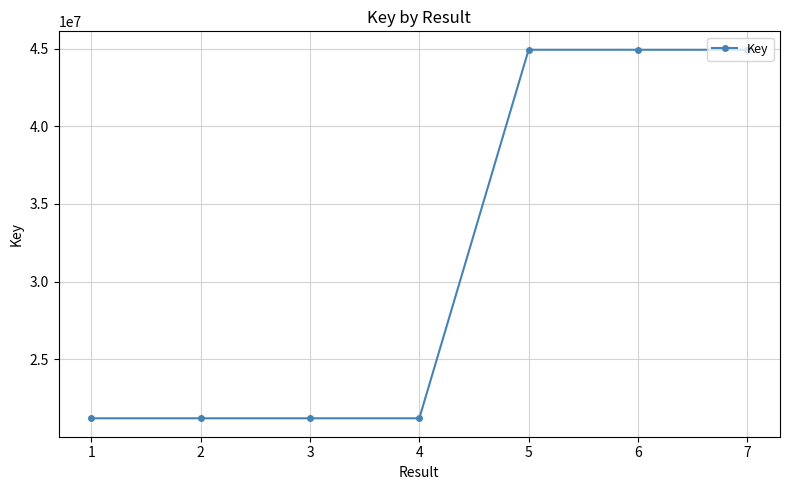

What is the value of the 2nd point from the left?

21202031